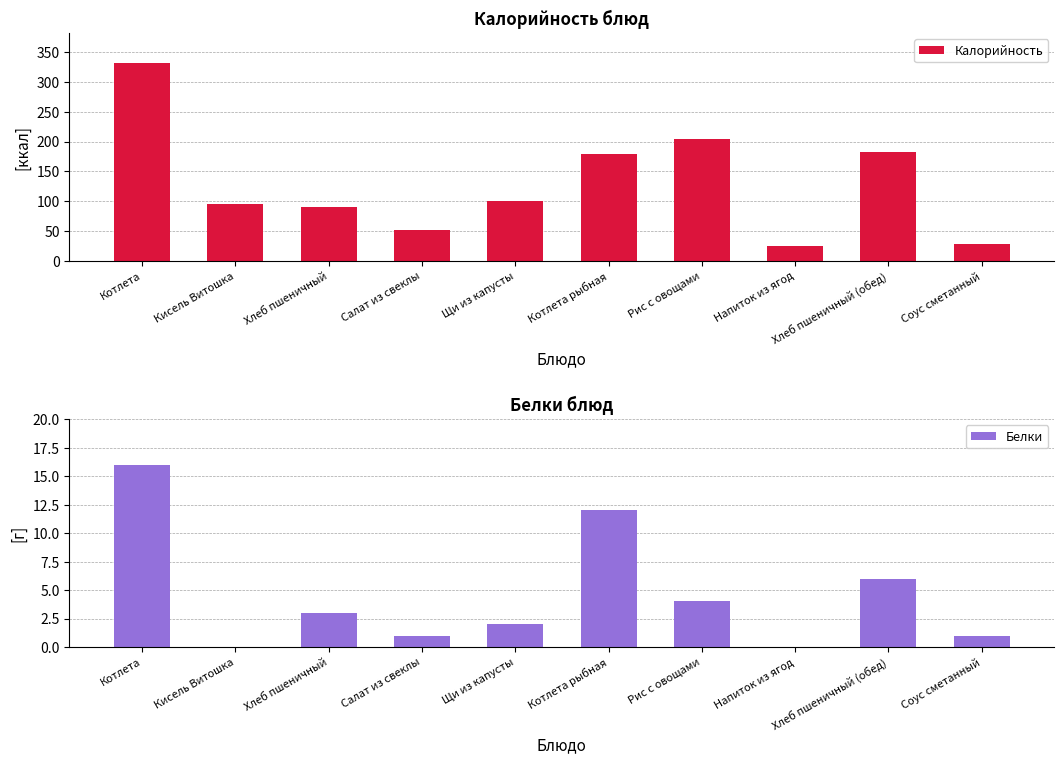

Reading left to right, transcribe all the data shown in this chart.

Калорийность: 332	95	91	51	101	179	205	25	182	29
Белки: 16	0	3	1	2	12	4	0	6	1